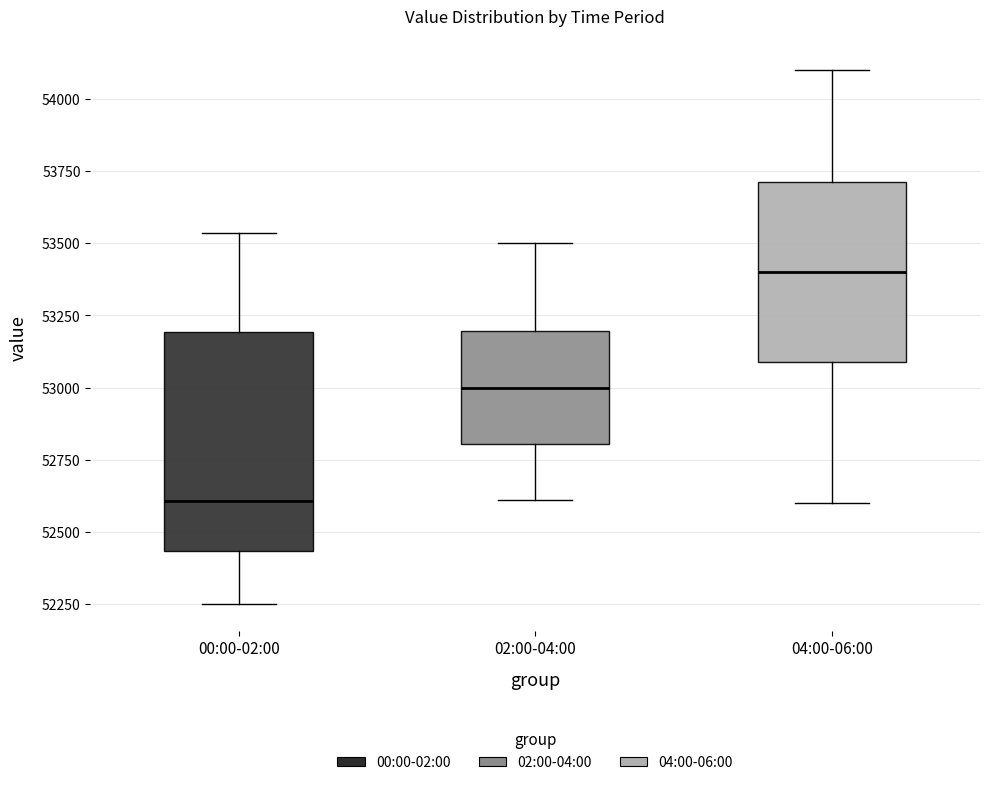

Where does the lower whisker of the box for 04:00-06:00 end on the y-axis? The values are not printed on the chart, so give them approximately, as read against the axis.

52600